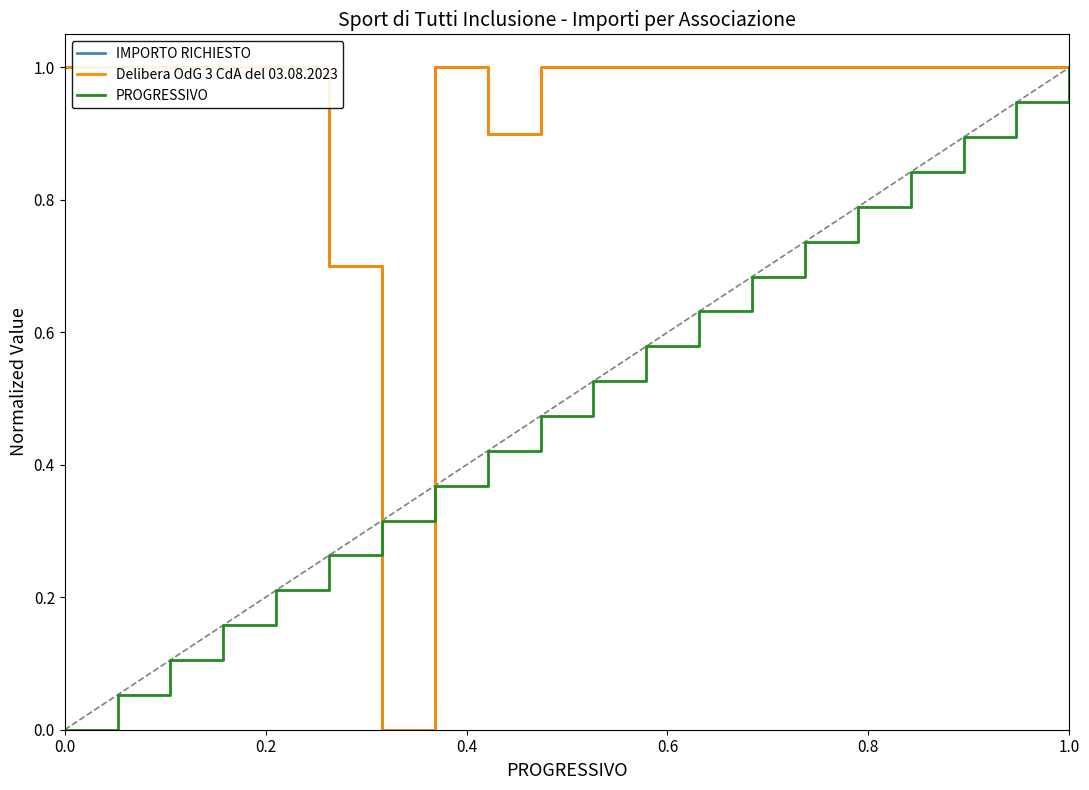

How many interior local peaks does the IMPORTO RICHIESTO series have?

1